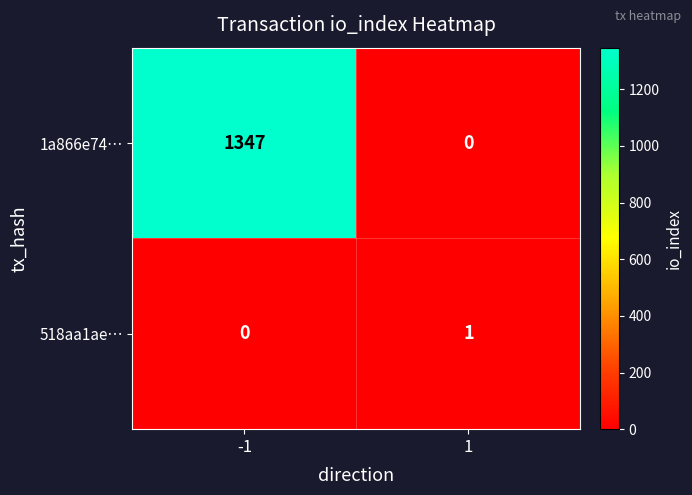

What is the difference between the highest and lowest values at -1?

1347